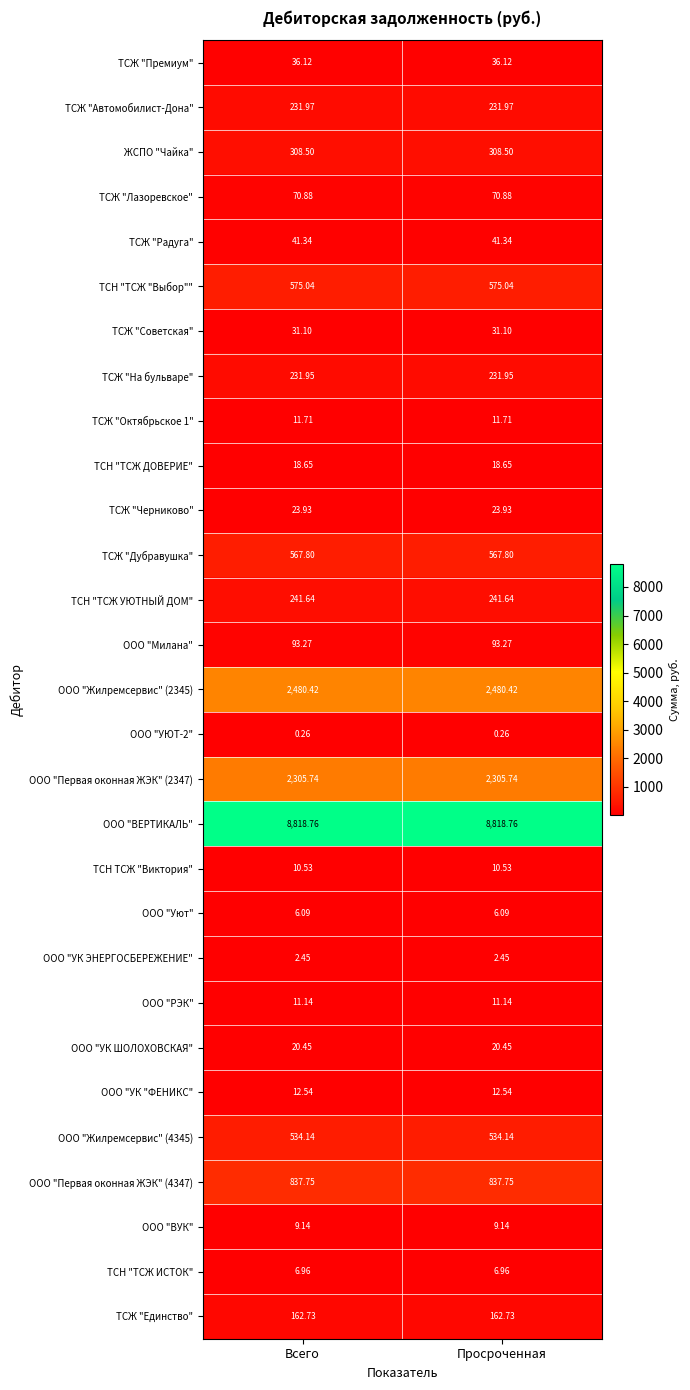

How many series are shown in this chart?

29